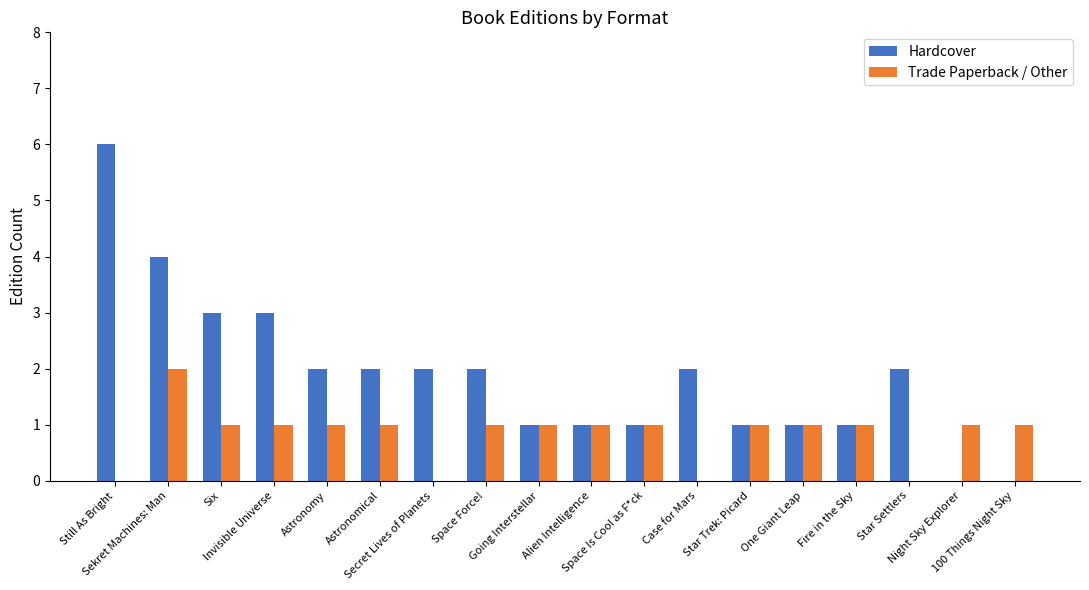

What are all the series names shown in the legend?

Hardcover, Trade Paperback / Other